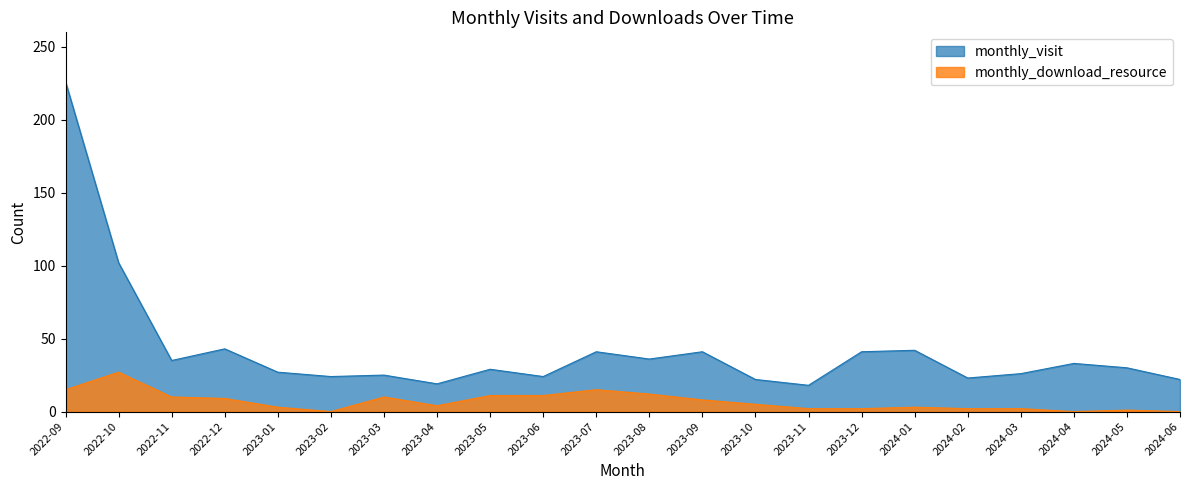

What is the maximum value for monthly_download_resource?

27